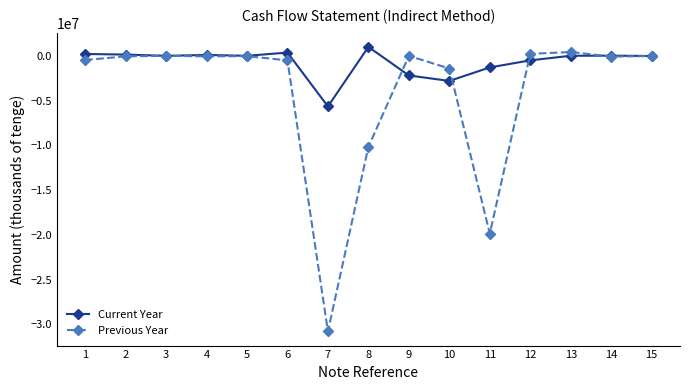

What is the maximum value shown in the chart?

1018398